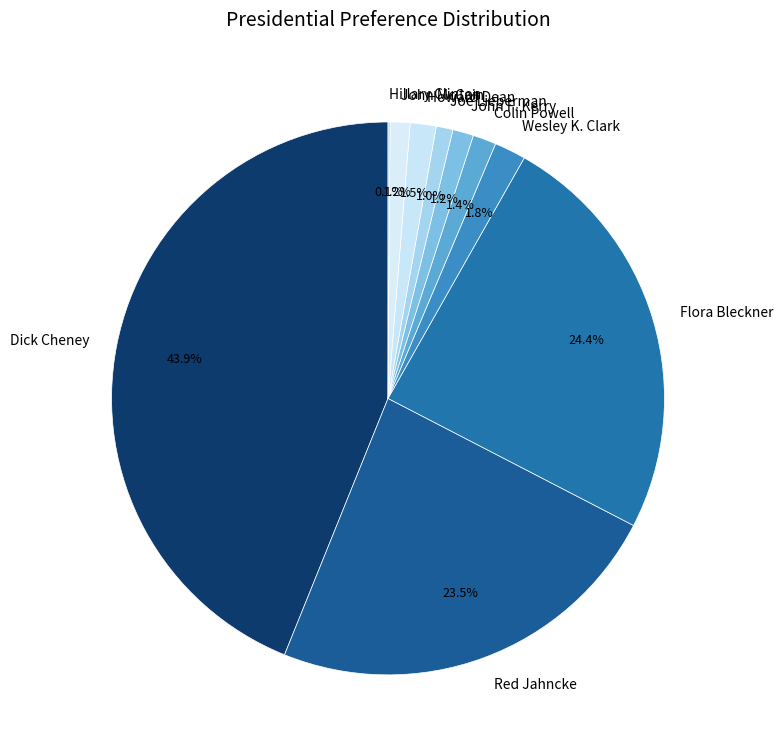

Approximately how many times larger is the value at Howard Dean compared to Colin Powell?

1.1